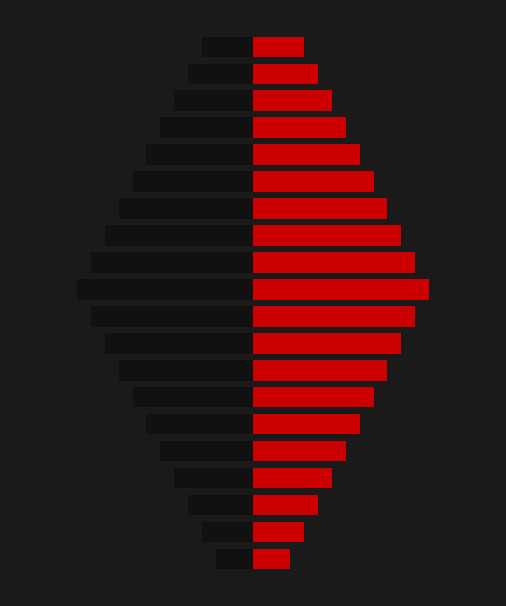

Reading left to right, extract all data points from this chart.

岗位补贴（左）: -1070	-1470	-1870	-2270	-2670	-3070	-3470	-3870	-4270	-4670	-5070	-4670	-4270	-3870	-3470	-3070	-2670	-2270	-1870	-1470
岗位补贴（右）: 1070	1470	1870	2270	2670	3070	3470	3870	4270	4670	5070	4670	4270	3870	3470	3070	2670	2270	1870	1470